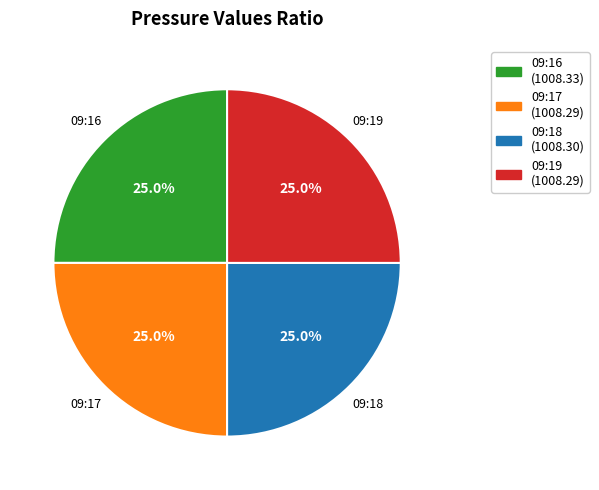

How many slices are in this pie chart?

4